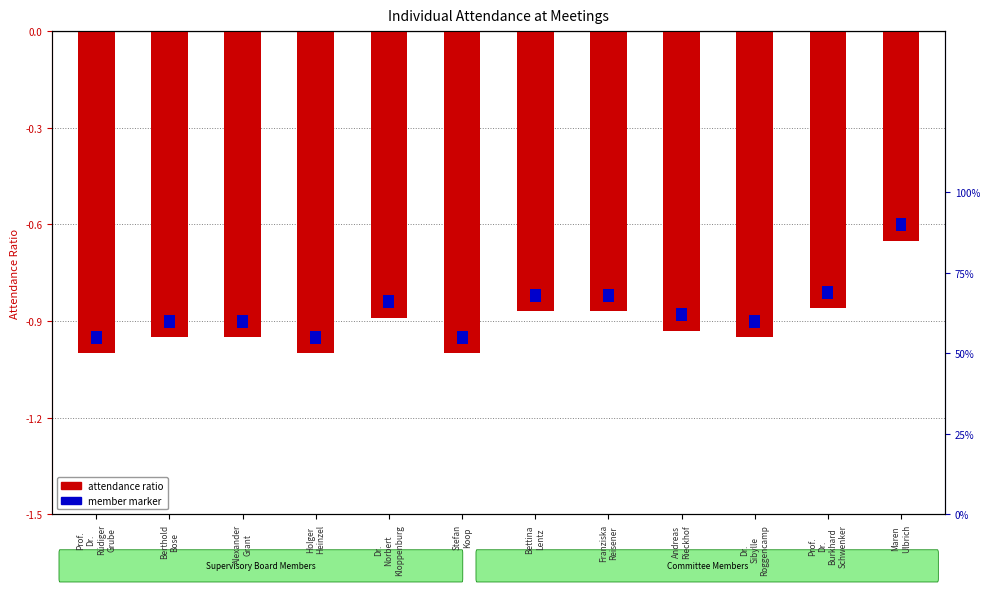

List the series in order of their overall mean, highest first.

member marker, attendance ratio